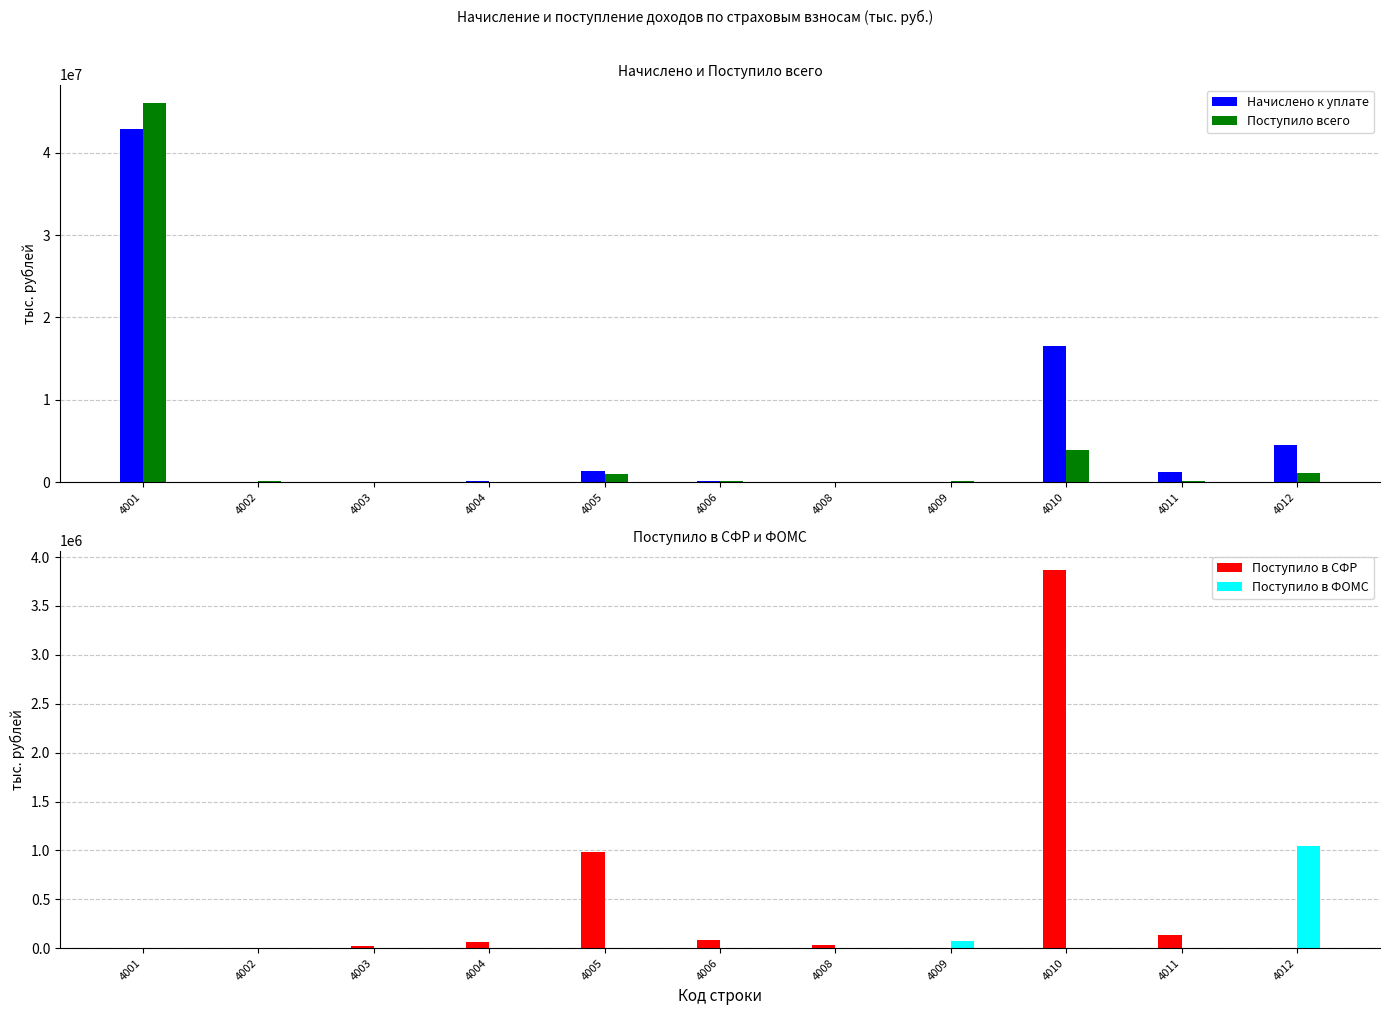

Which has a higher value, 4008 or 4002?

4002